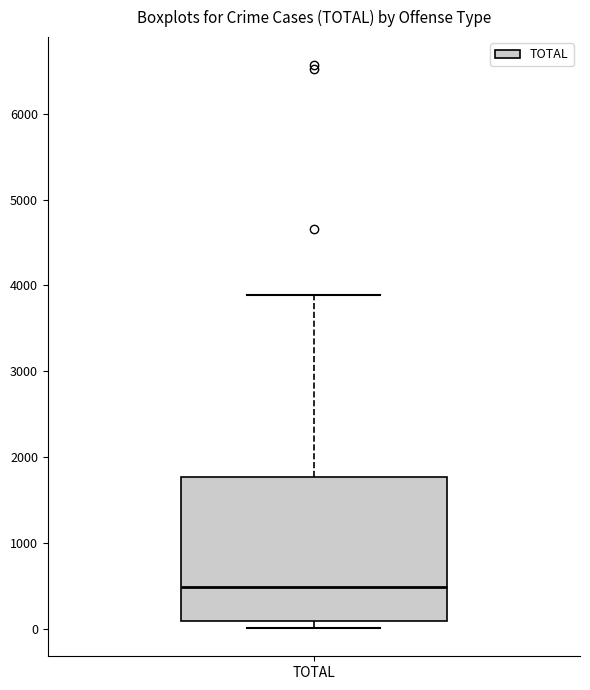

Transcribe this box plot: give where the median line is, the range the box spans, and where the two whiskers end, as read against the y-axis. The values are not printed on the chart, so give them approximately, as read against the axis.

median 500, box 100 to 1800, whiskers 0 to 3900